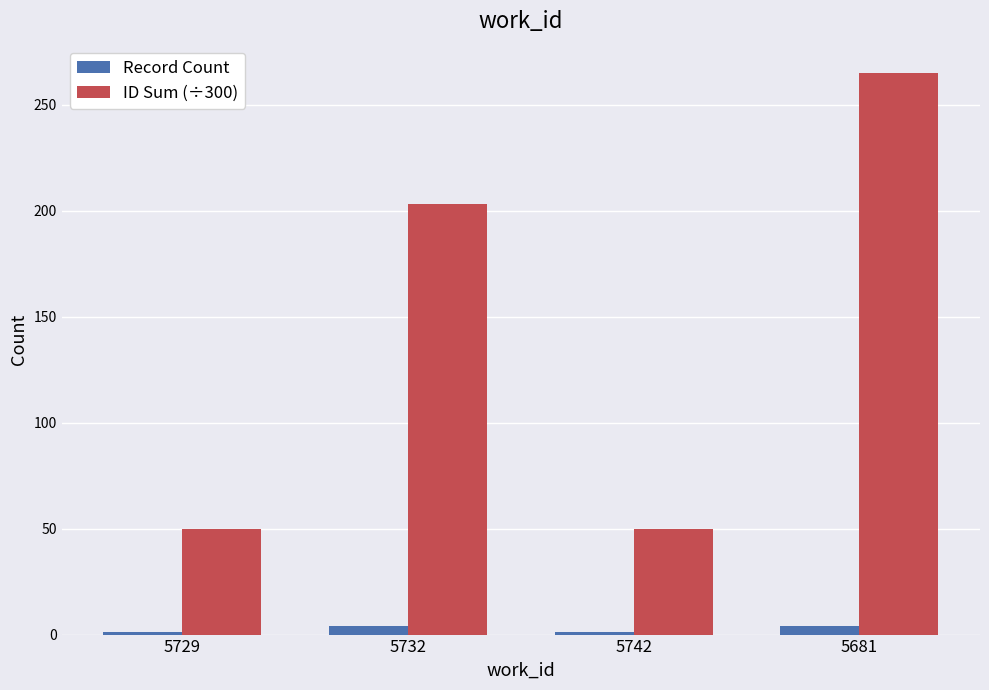

Which label corresponds to the largest value in the chart?

5681